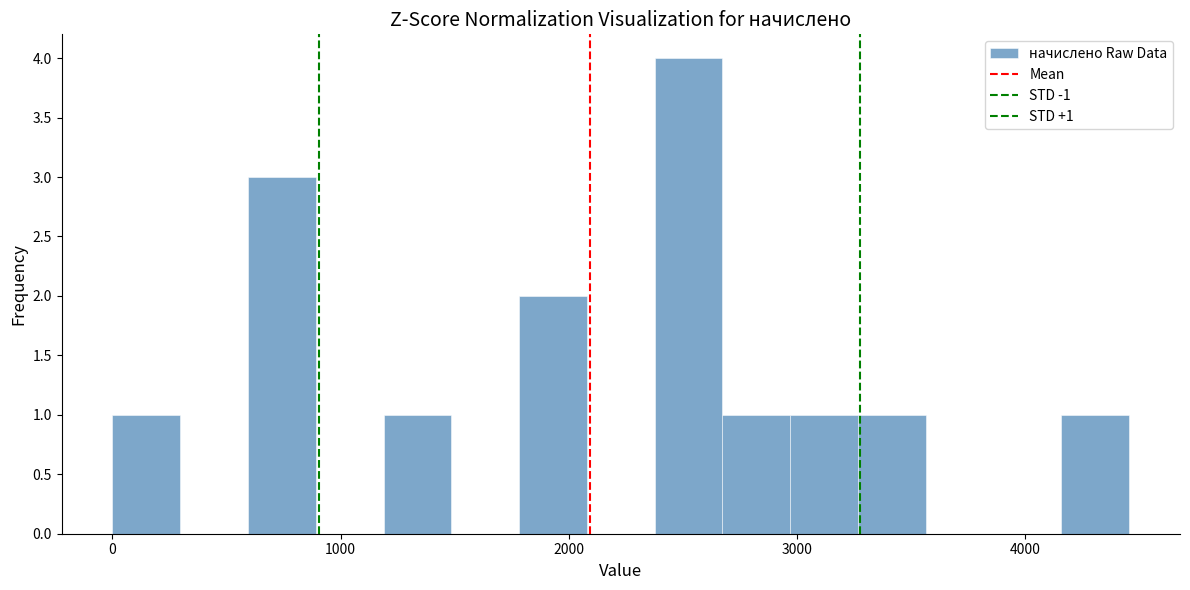

Read against the x-axis, roughly where is the centre of the tallest bar?

2500